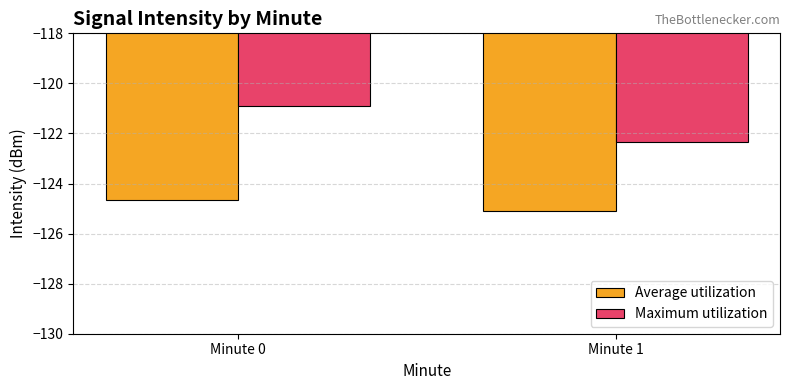

What is the difference between the highest and lowest values at Minute 0?

3.7